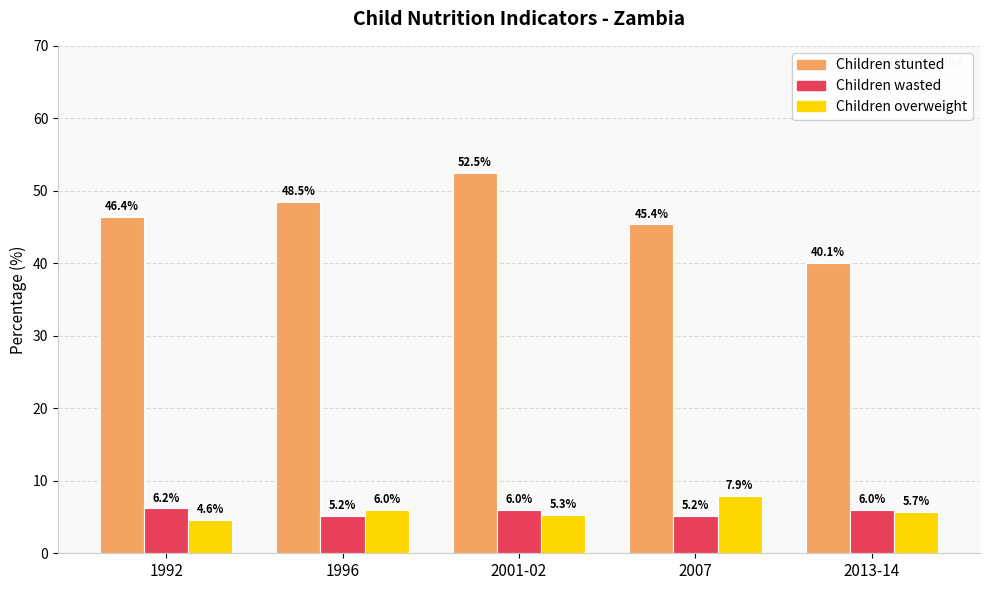

What is the spread (max minus min) of values at 2001-02?

47.2